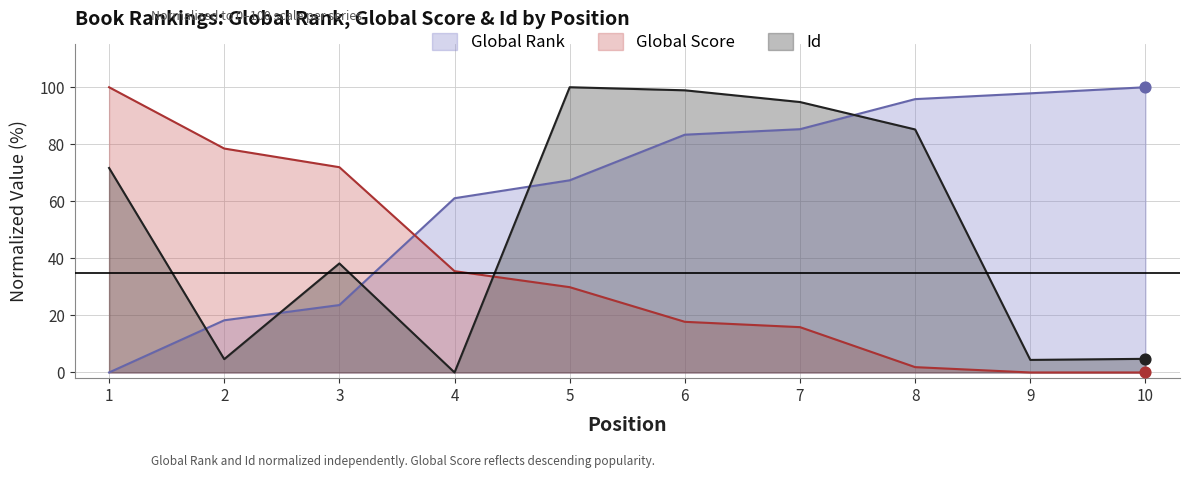

Is the value of Id at 7 greater than the value of Global Rank at 7?

Yes